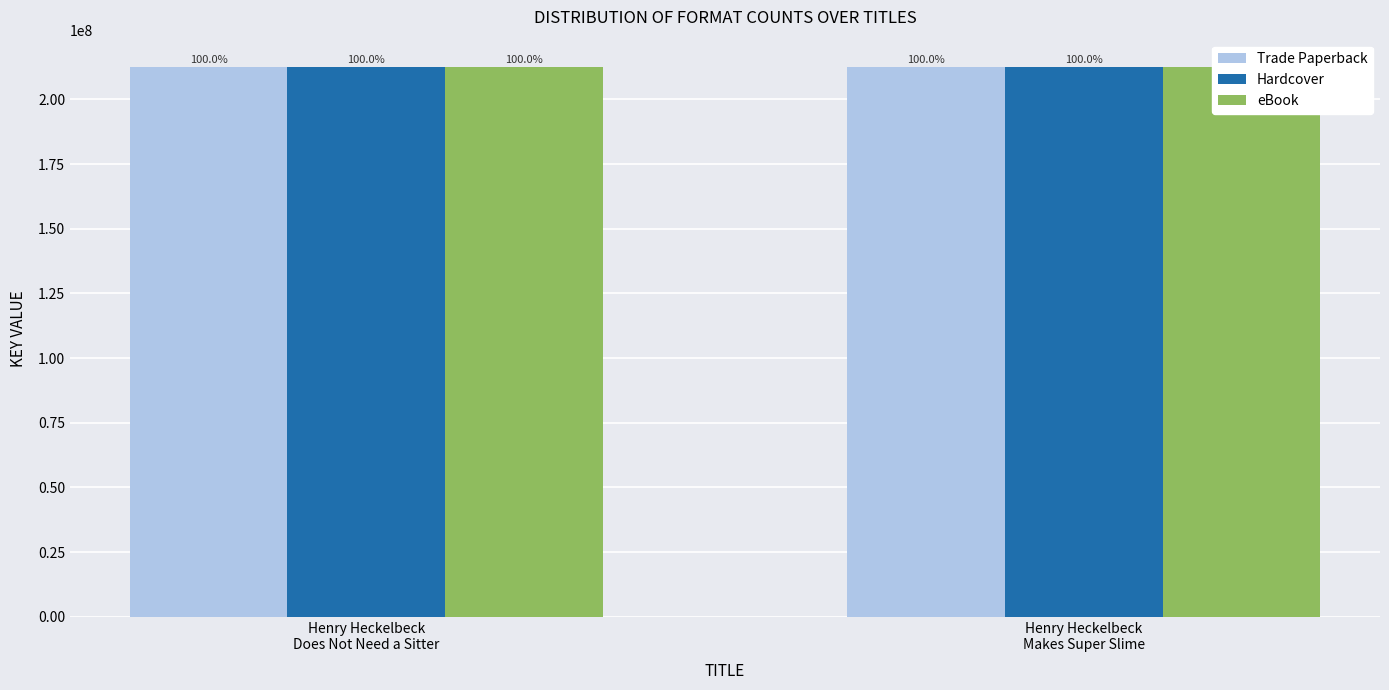

Which series has the largest total across all categories?

Trade Paperback